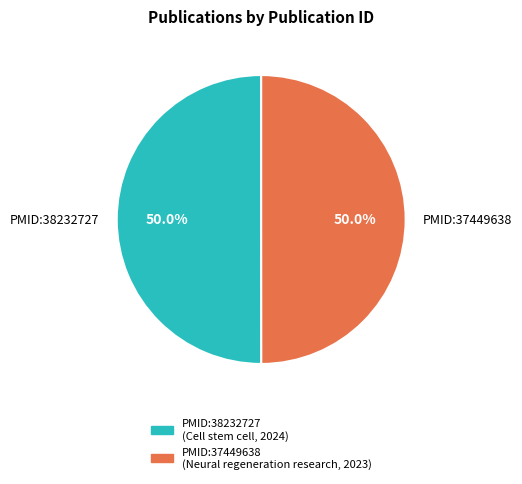

Approximately how many times larger is the value at PMID:37449638 compared to PMID:38232727?

1.0